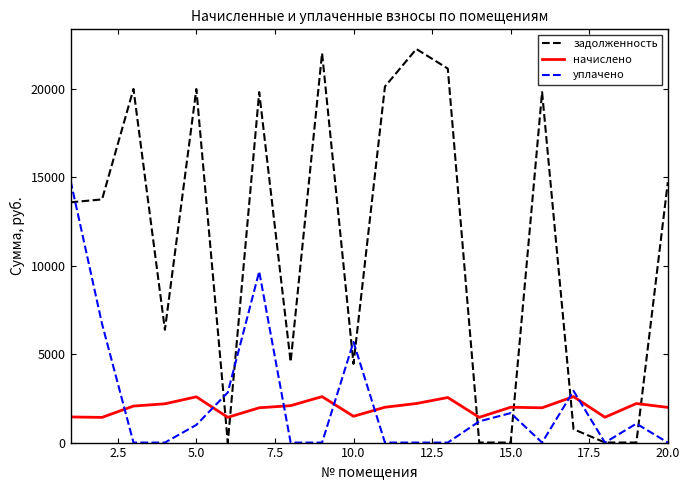

Which series has the largest total across all categories?

задолженность